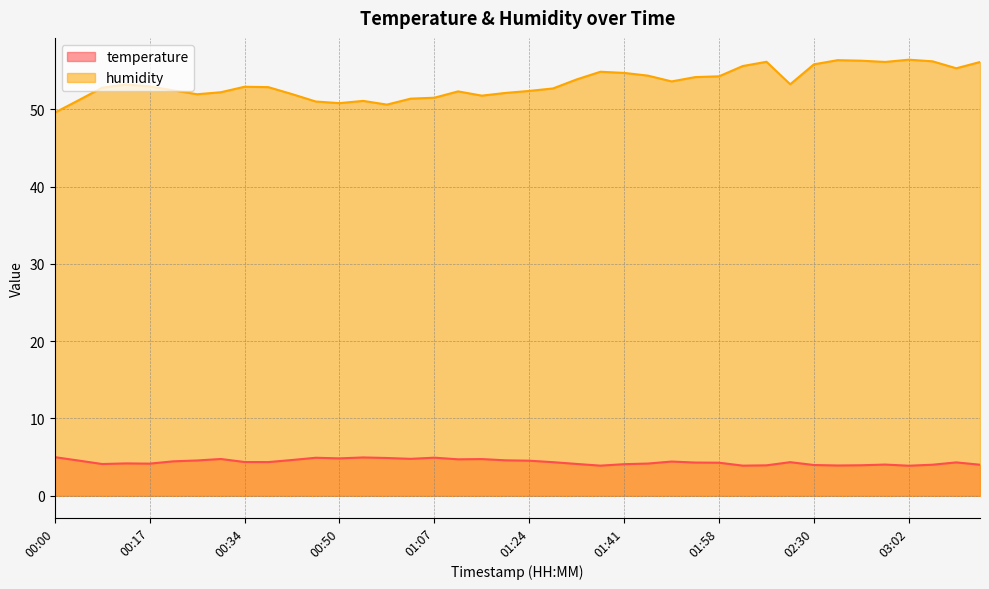

Rank the series at 01:11 from lowest to highest value.

temperature, humidity